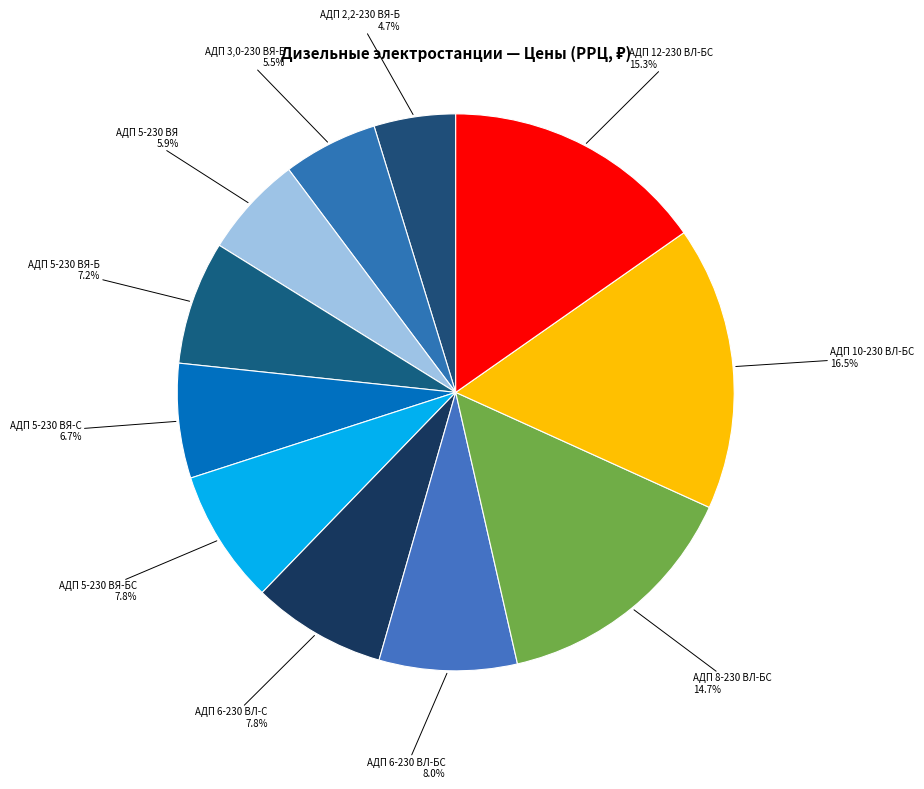

What percentage is the АДП 6-230 ВЛ-С slice, to the nearest percent?

8%